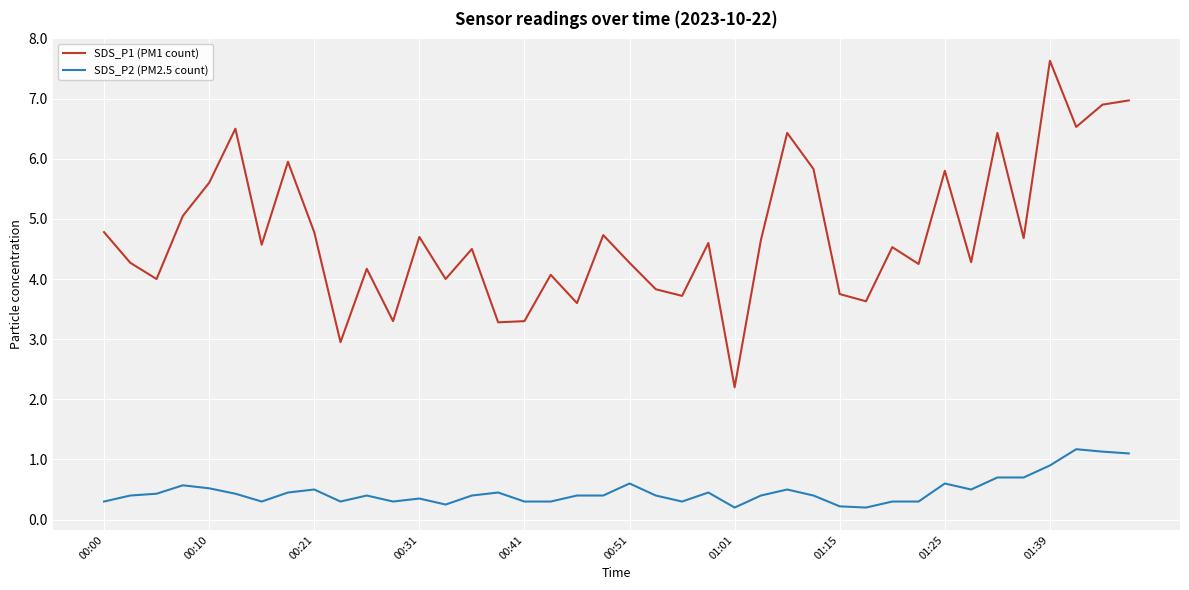

What is the lowest value of the SDS_P1 (PM1 count) series?

2.2